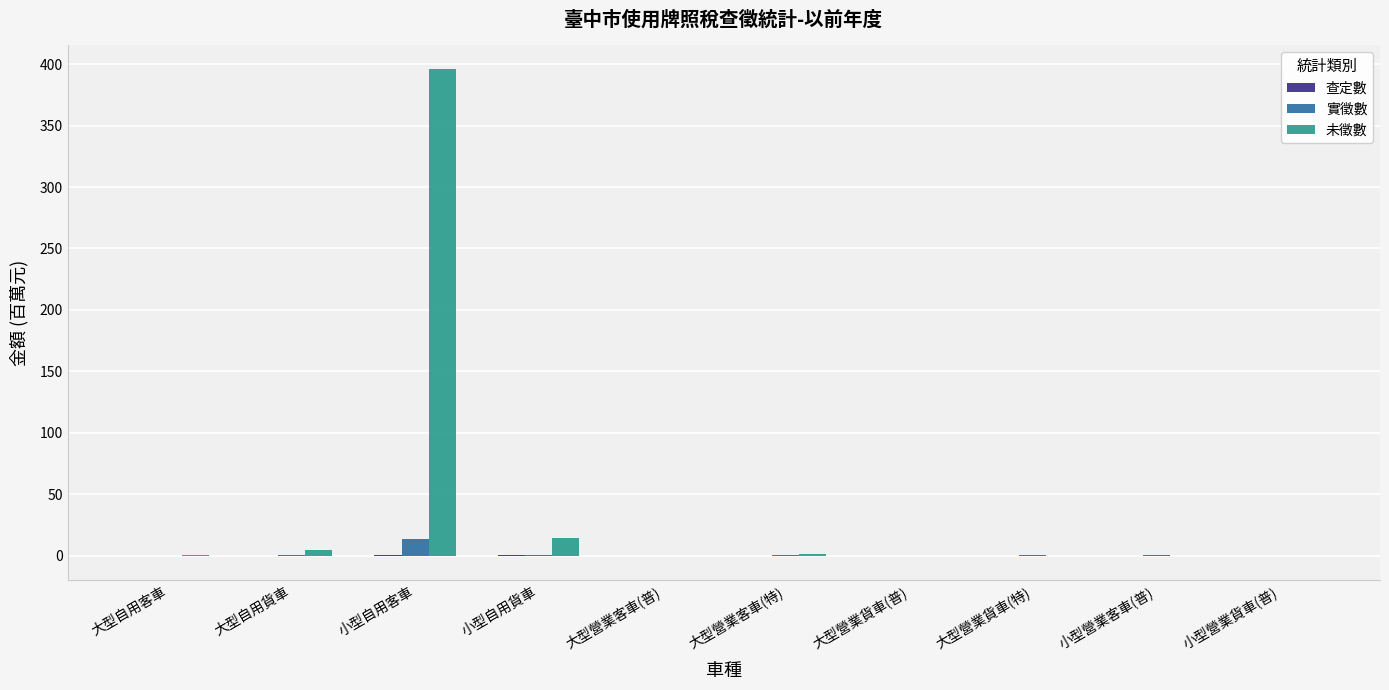

What is the highest value of the 實徵數 series?

13.5